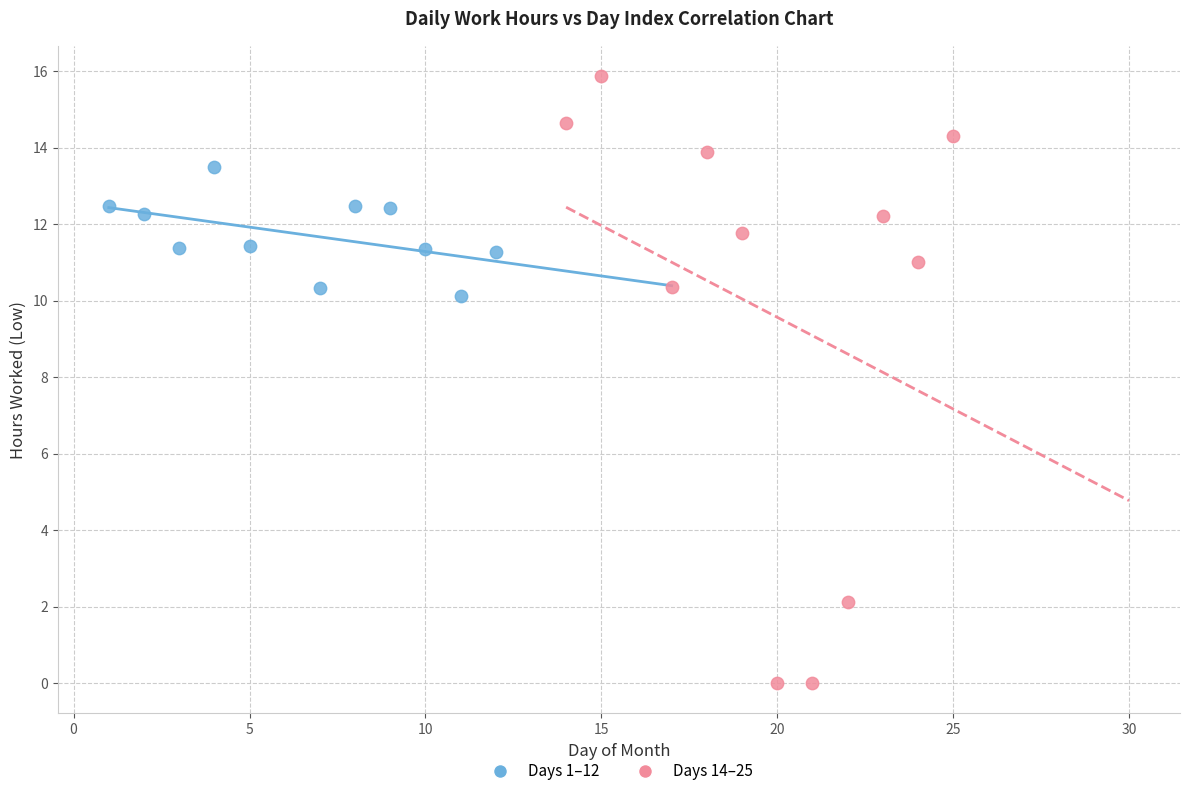

Which series reaches the minimum Y coordinate?

Days 14–25